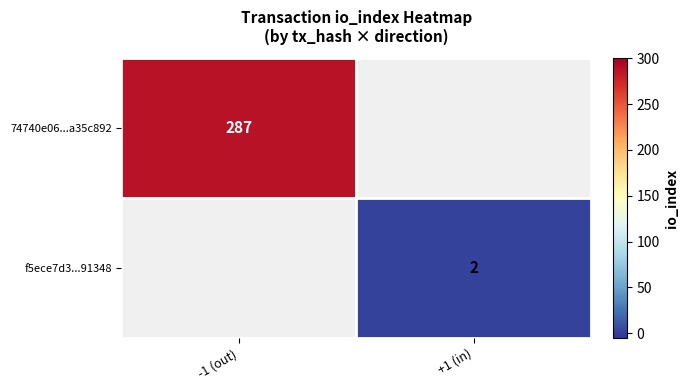

The value of f5ece7d3...91348 at +1 (in) is 3.1. True or false?

False